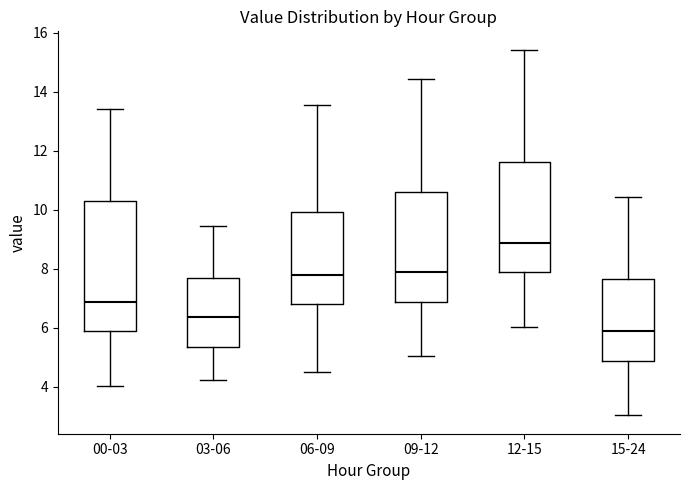

Reading left to right, read every box against the y-axis: the position of its median line, the range the box covers, and the ends of its whiskers. The values are not printed on the chart, so give them approximately, as read against the axis.

00-03: median 6.8, box 5.8 to 10.4, whiskers 4.0 to 13.4
03-06: median 6.4, box 5.4 to 7.6, whiskers 4.2 to 9.4
06-09: median 7.8, box 6.8 to 10.0, whiskers 4.6 to 13.6
09-12: median 7.8, box 6.8 to 10.6, whiskers 5.0 to 14.4
12-15: median 8.8, box 7.8 to 11.6, whiskers 6.0 to 15.4
15-24: median 5.8, box 4.8 to 7.6, whiskers 3.0 to 10.4